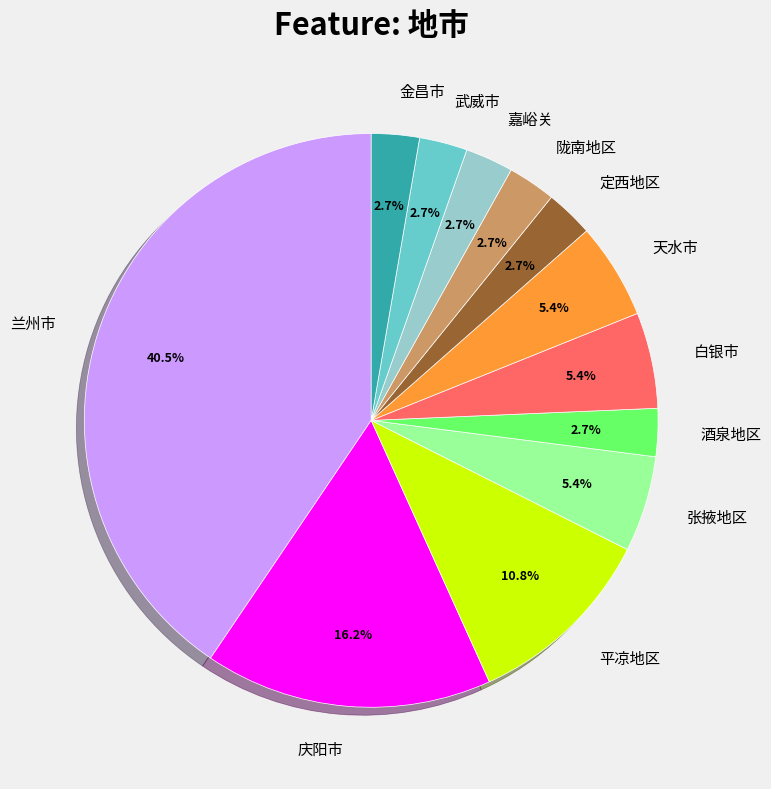

To the nearest percent, what is the difference between the largest and smallest slice percentages?

38%